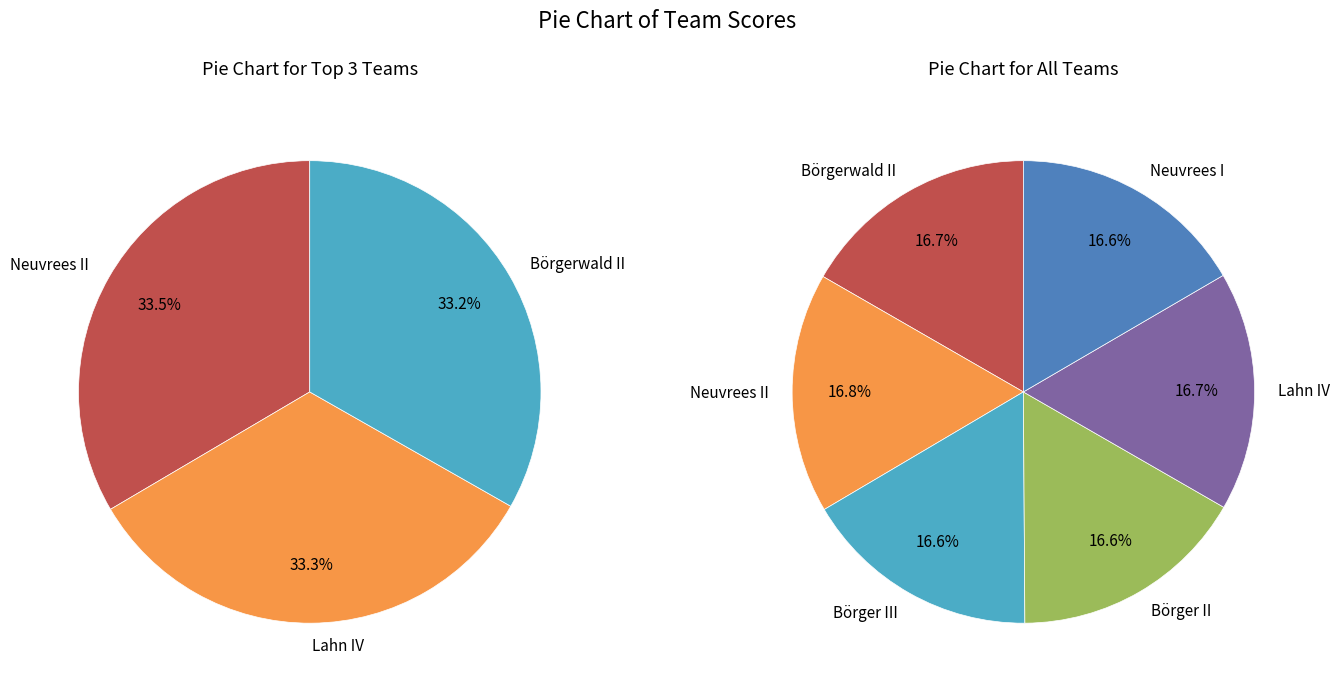

Rank the categories by value from highest to lowest.

Neuvrees II, Lahn IV, Börgerwald II, Börger III, Neuvrees I, Börger II